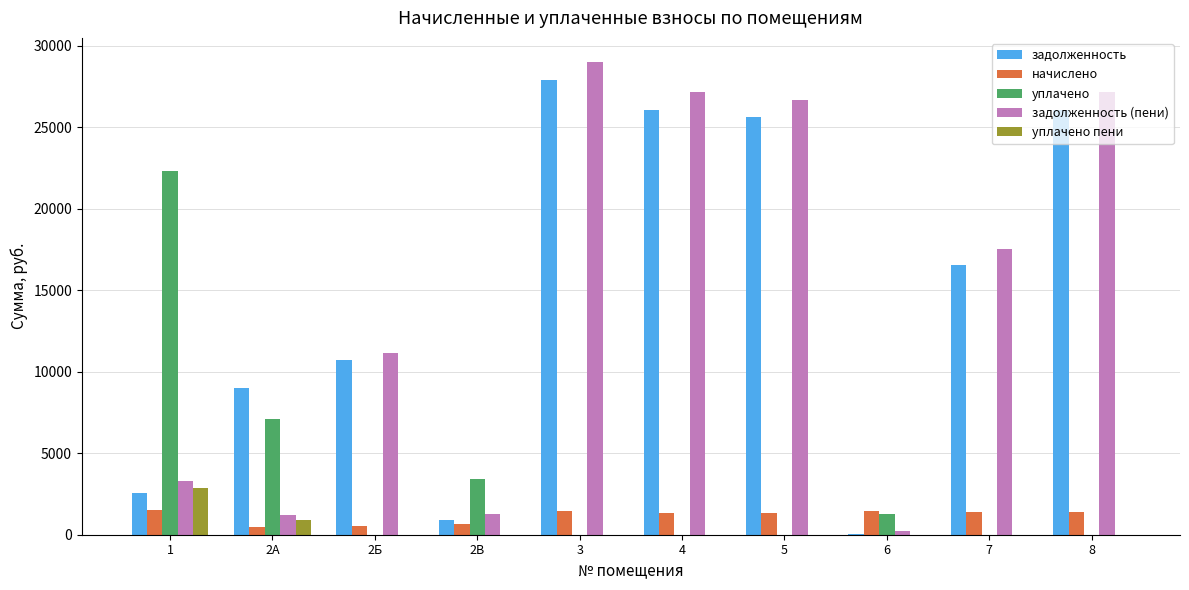

Between 2А and 3, which series saw the biggest shift?

задолженность (пени)